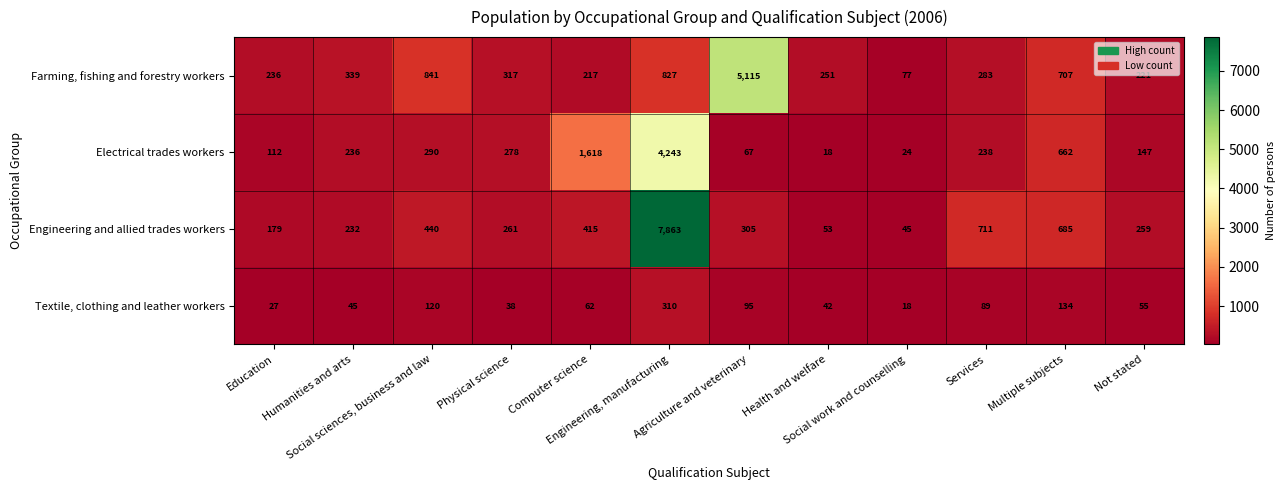

What is the sum of all Engineering and allied trades workers values?

11448